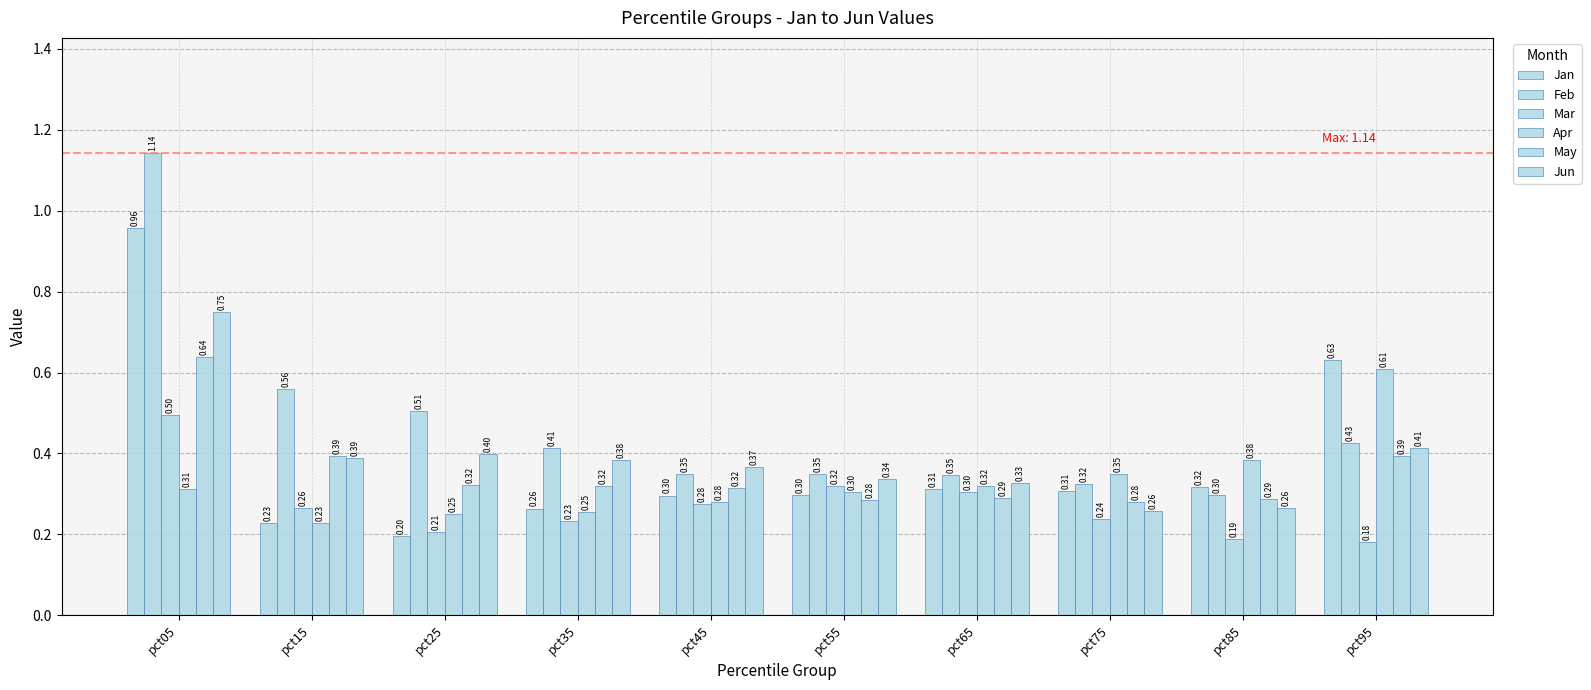

How many series are shown in this chart?

6